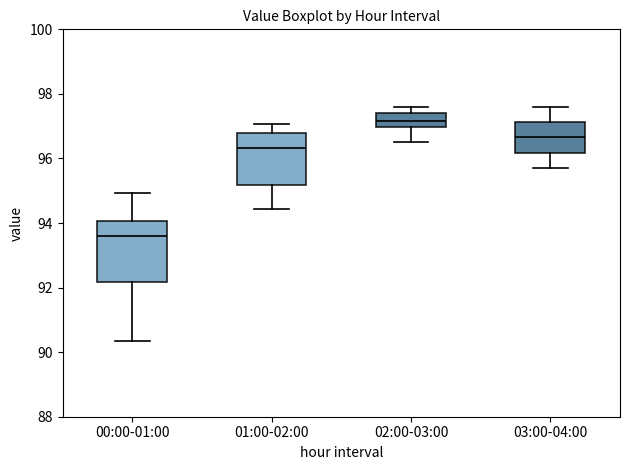

Reading left to right, read every box against the y-axis: the position of its median line, the range the box covers, and the ends of its whiskers. The values are not printed on the chart, so give them approximately, as read against the axis.

00:00-01:00: median 93.6, box 92.2 to 94.0, whiskers 90.4 to 95.0
01:00-02:00: median 96.4, box 95.2 to 96.8, whiskers 94.4 to 97.0
02:00-03:00: median 97.2, box 97.0 to 97.4, whiskers 96.6 to 97.6
03:00-04:00: median 96.6, box 96.2 to 97.2, whiskers 95.8 to 97.6